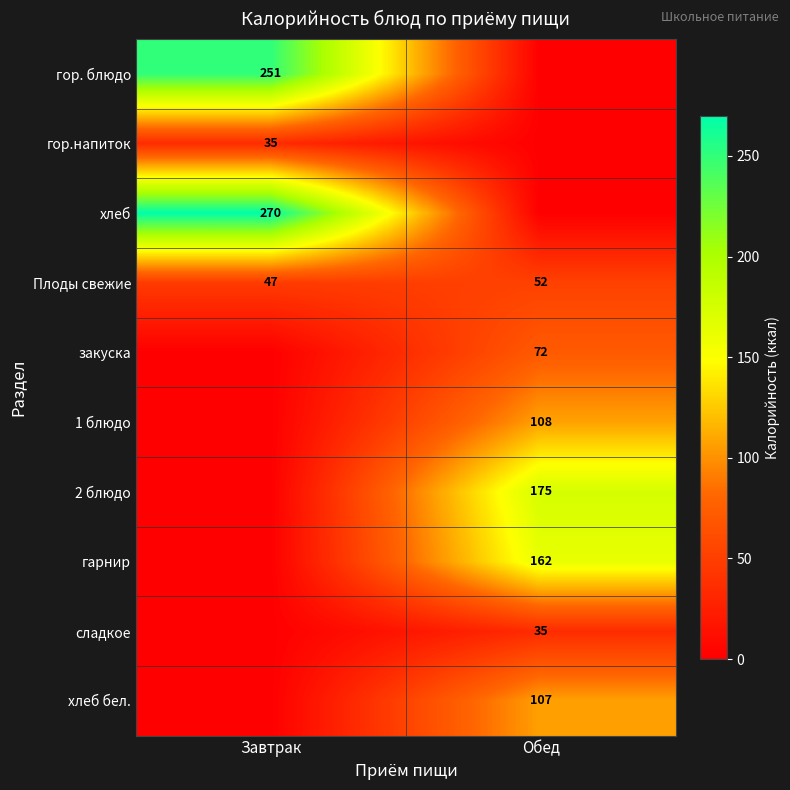

Which category has the highest value in the Плоды свежие series?

Обед